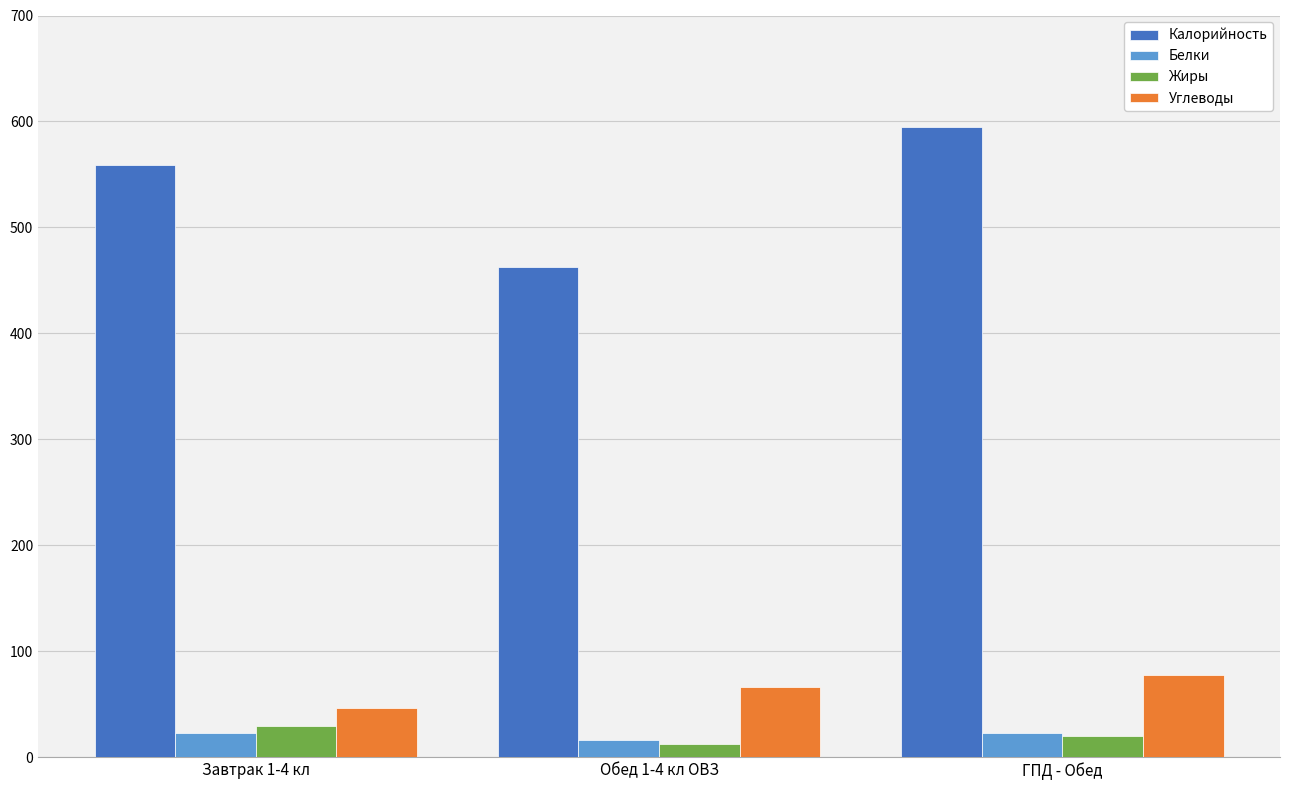

Reading left to right, extract all data points from this chart.

Калорийность: 559	463	595
Белки: 23	16	23
Жиры: 30	13	20
Углеводы: 47	66	78